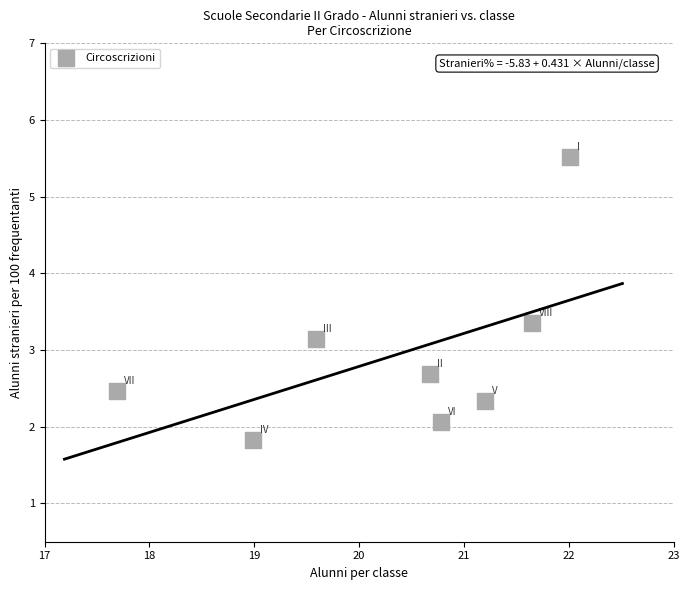

What is the average Y value?

2.9